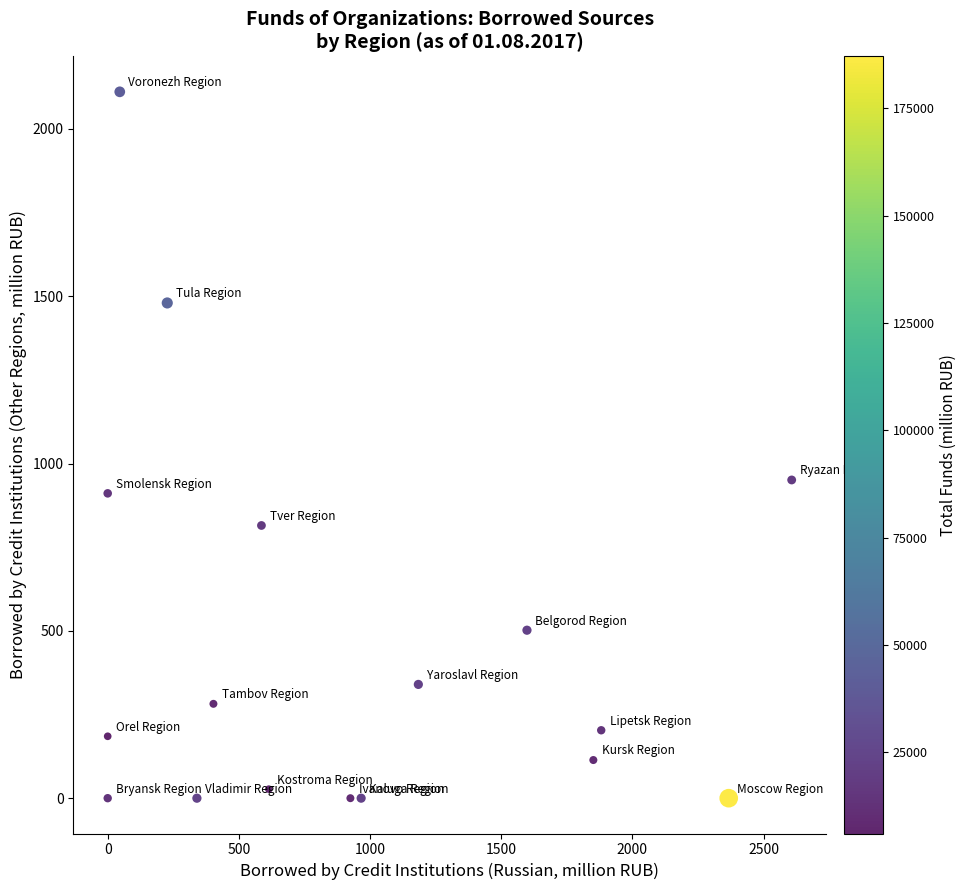

What is the range of Y values (max minus min)?

2111